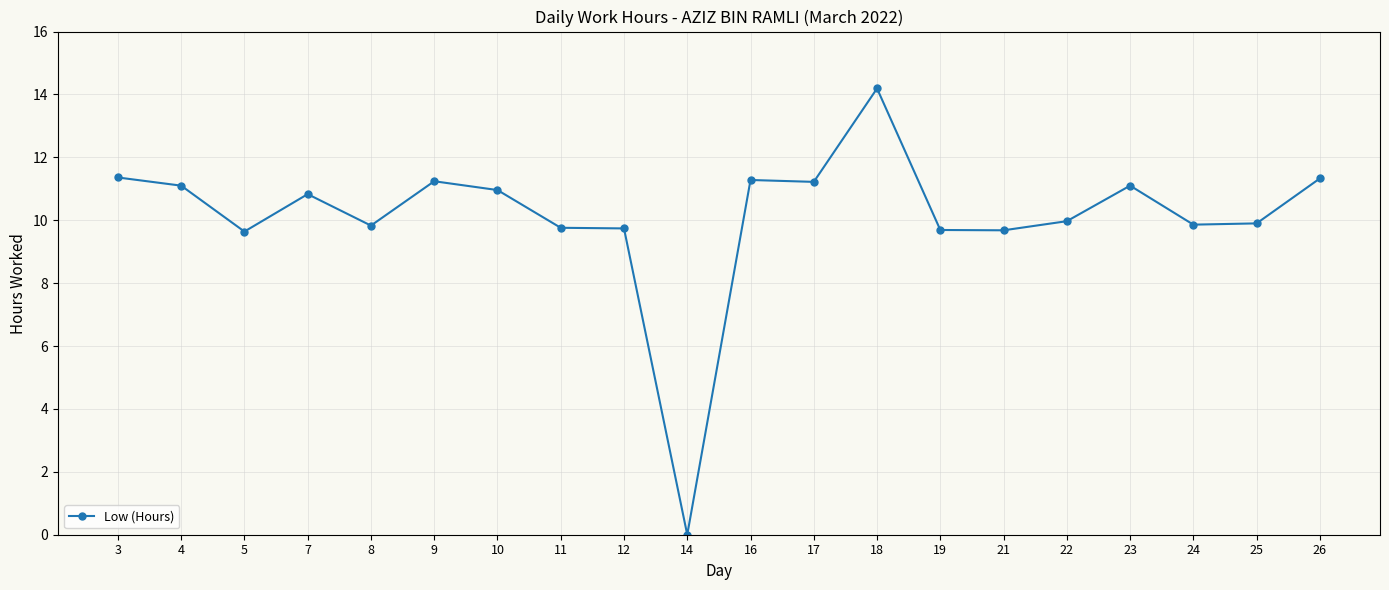

The chart shows a value of -6.3 at 14. True or false?

False